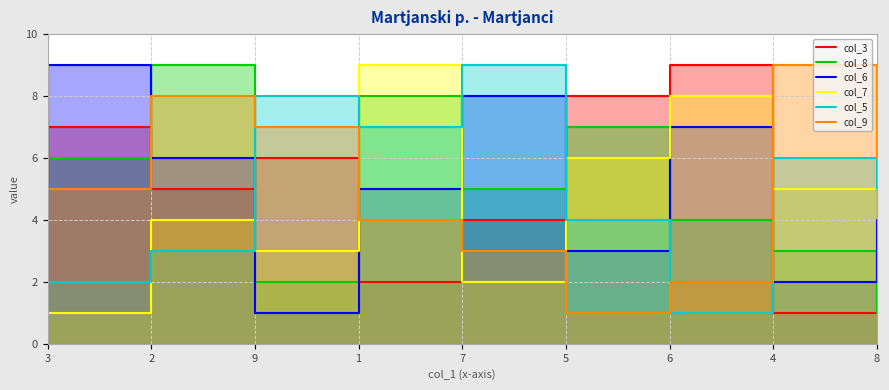

What are all the series names shown in the legend?

col_3, col_8, col_6, col_7, col_5, col_9